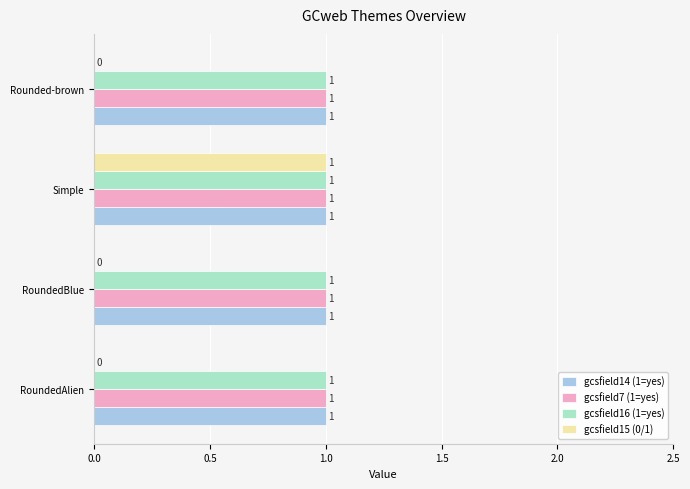

True or false: gcsfield7 (1=yes) has a value of 2 at RoundedAlien.

False